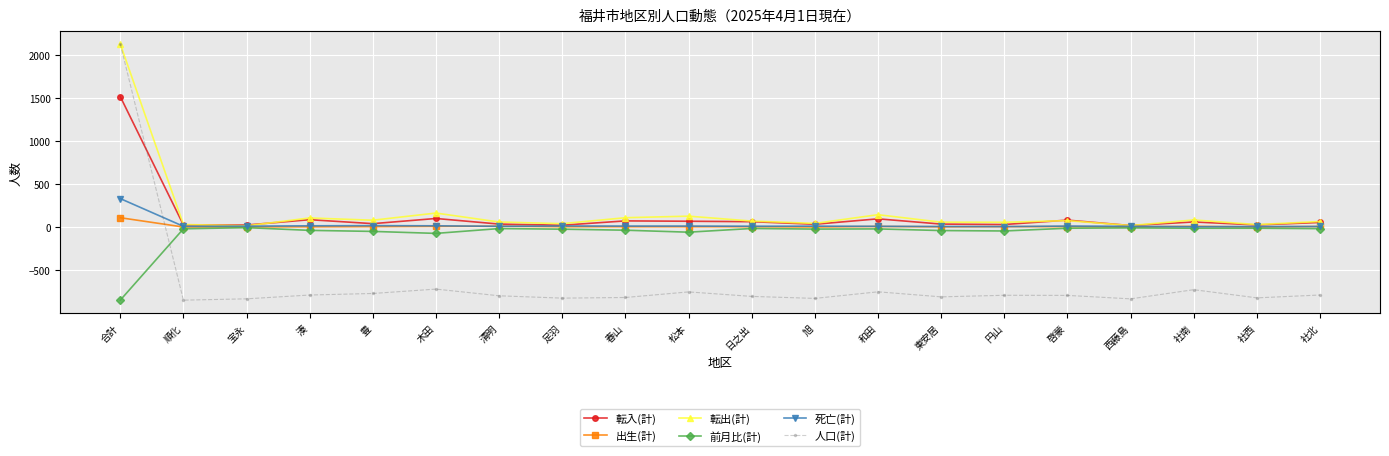

What is the spread (max minus min) of values at 清明?

7564